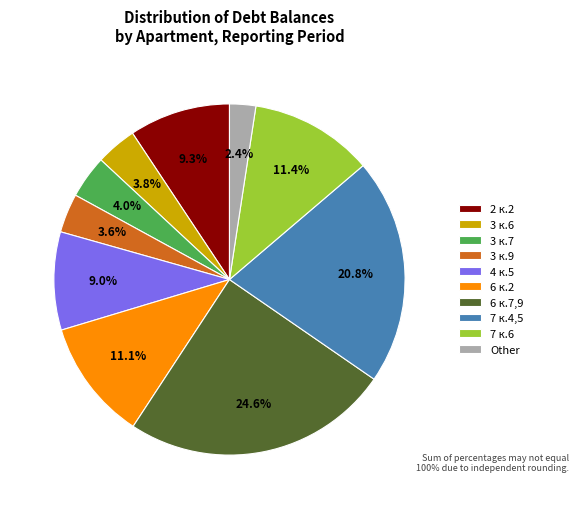

Which slice is the largest?

6 к.7,9